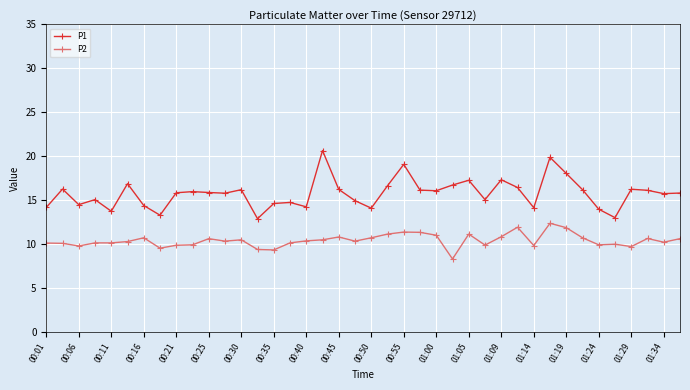

True or false: P1 has more than 2 points higher than both neighbors.

True